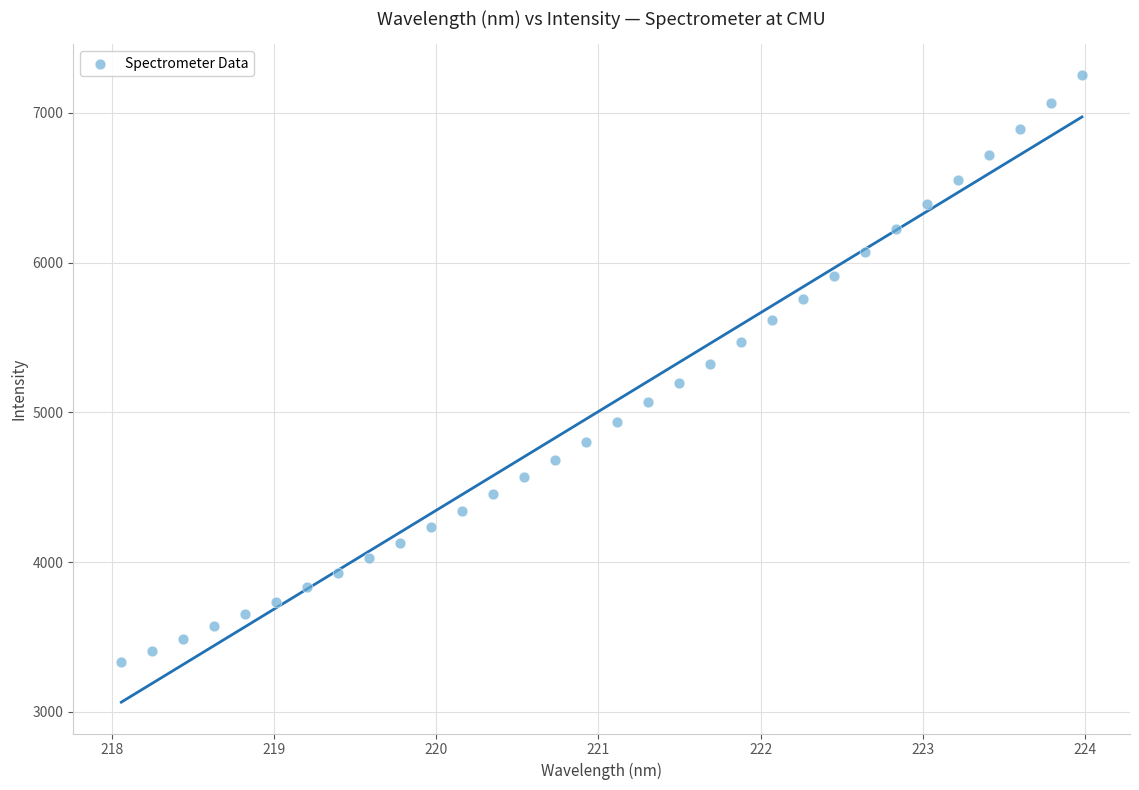

What is the range of X values (max minus min)?

5.9